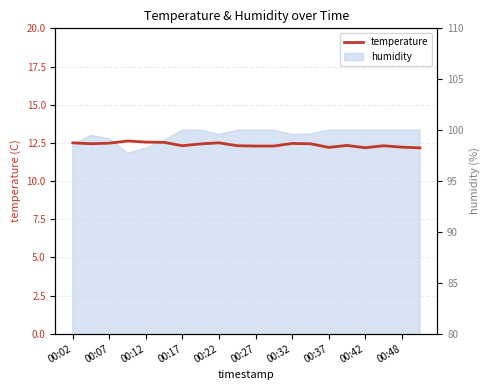

How many data points does each series have?

20